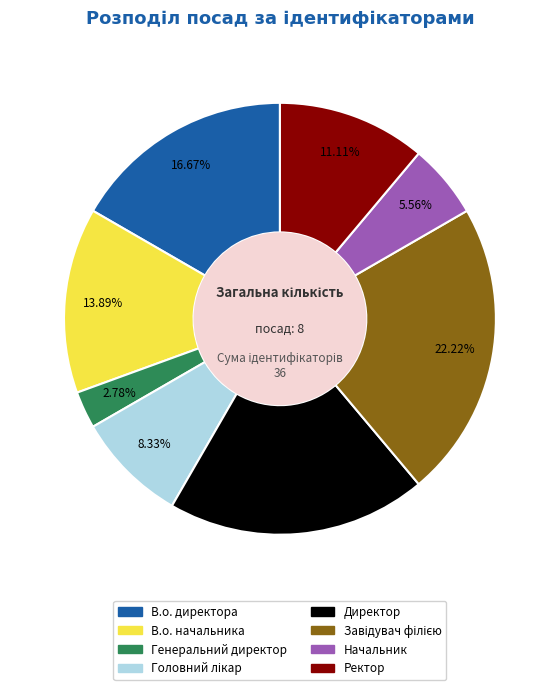

What is the ratio of the value at В.о. начальника to the value at Генеральний директор?

5.0